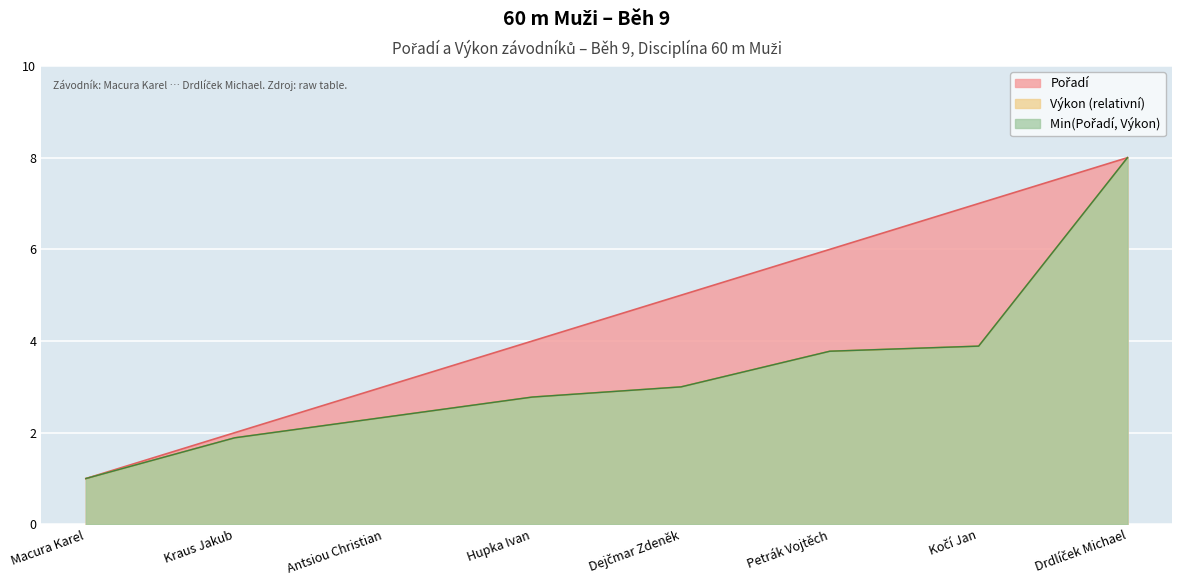

Does the chart display data point markers on the line(s)?

No